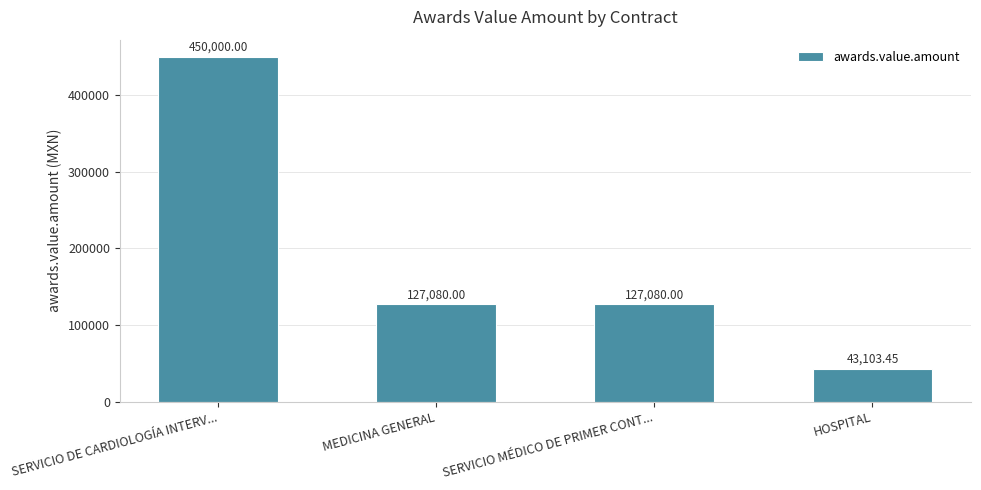

What is the average value?

186815.9